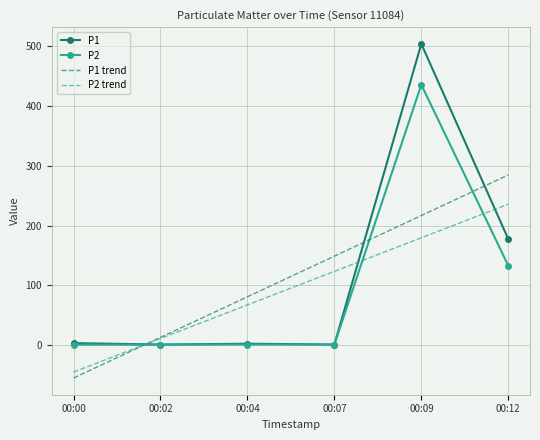

What is the minimum value shown in the chart?

-54.9